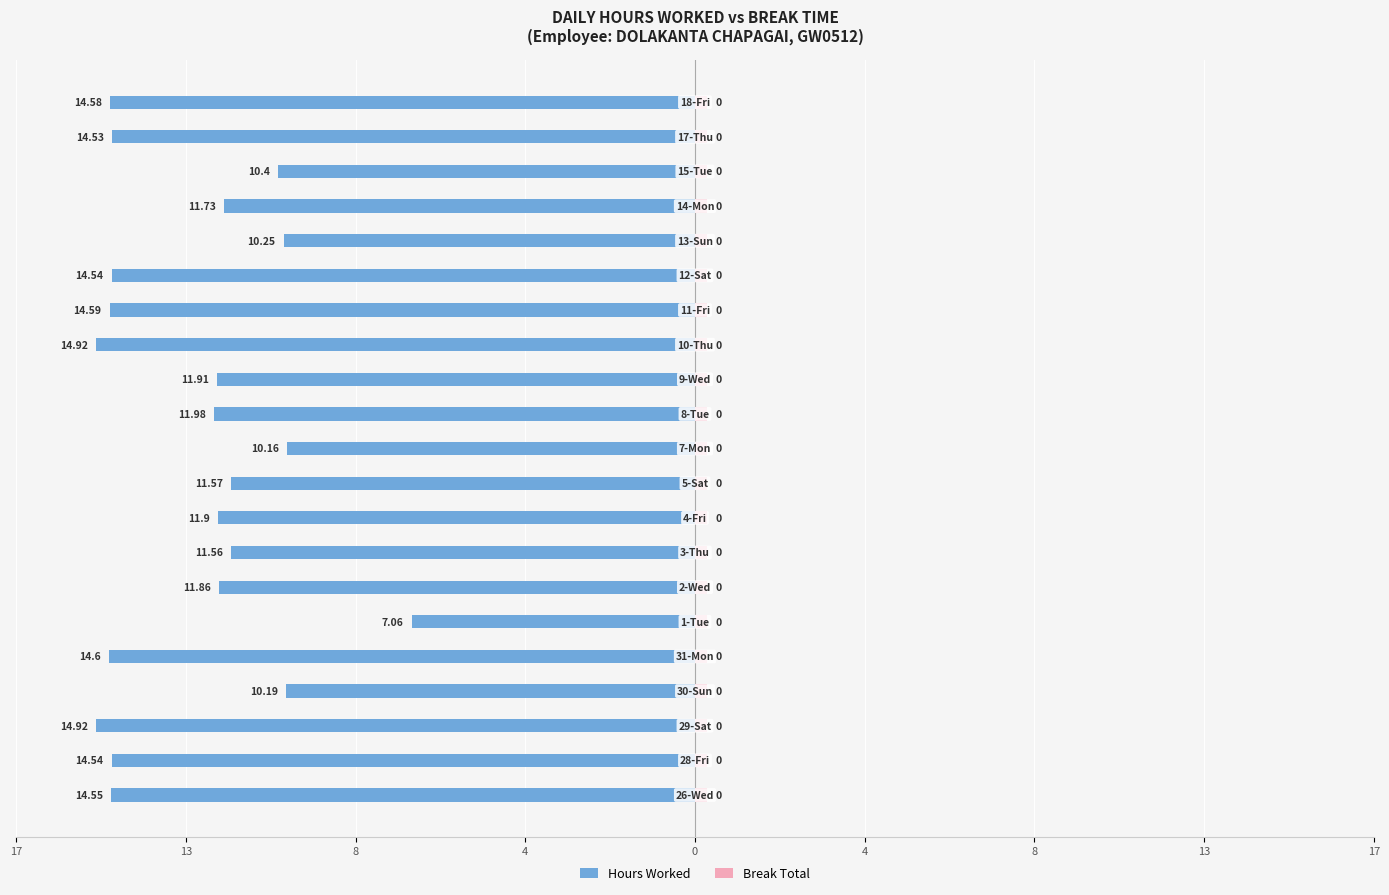

At how many categories does at least one series exceed -10?

21